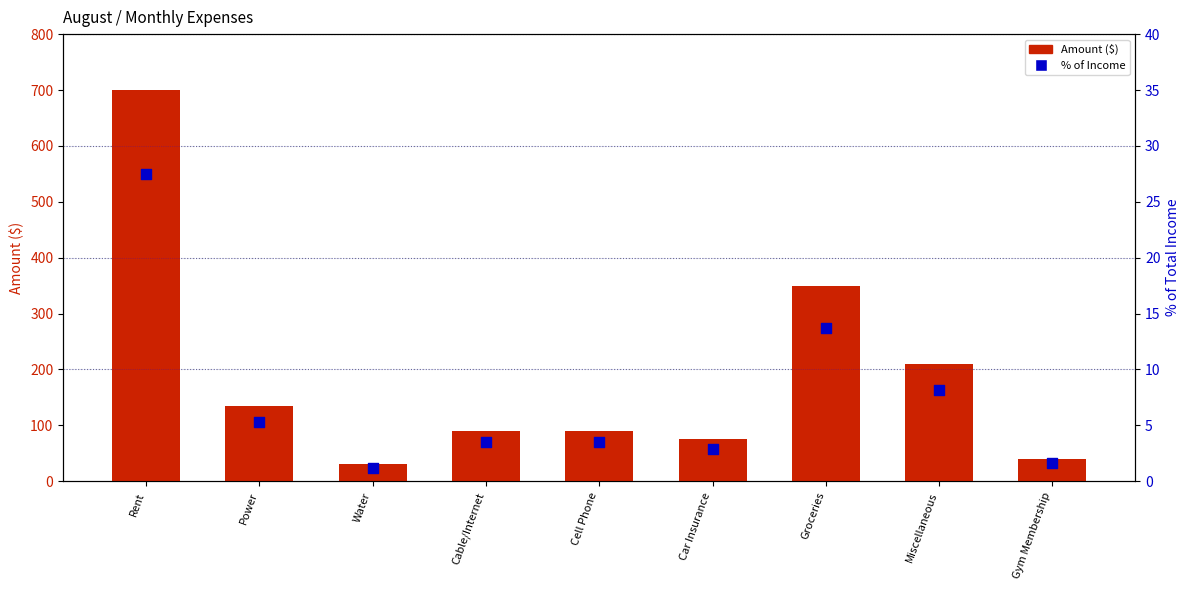

What is the total value across all series at Water?

31.2